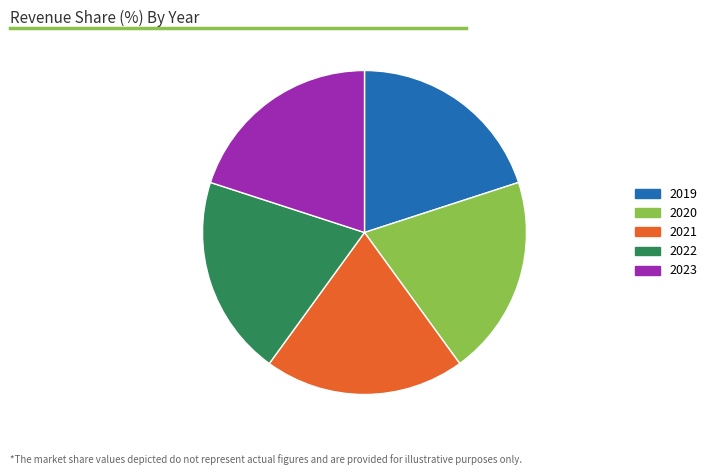

Combined, do 2021 and 2020 account for over 50%?

No